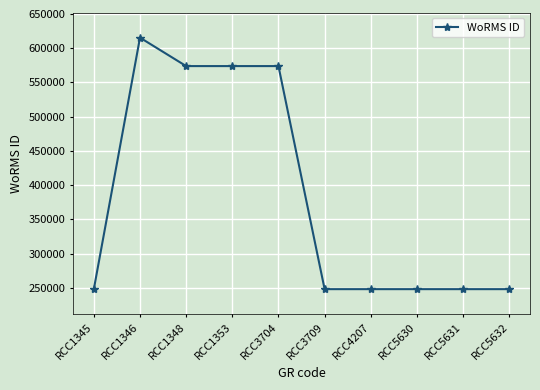

Reading left to right, extract all data points from this chart.

RCC1345=248124	RCC1346=615415	RCC1348=573884	RCC1353=573884	RCC3704=573884	RCC3709=248124	RCC4207=248124	RCC5630=248124	RCC5631=248124	RCC5632=248124